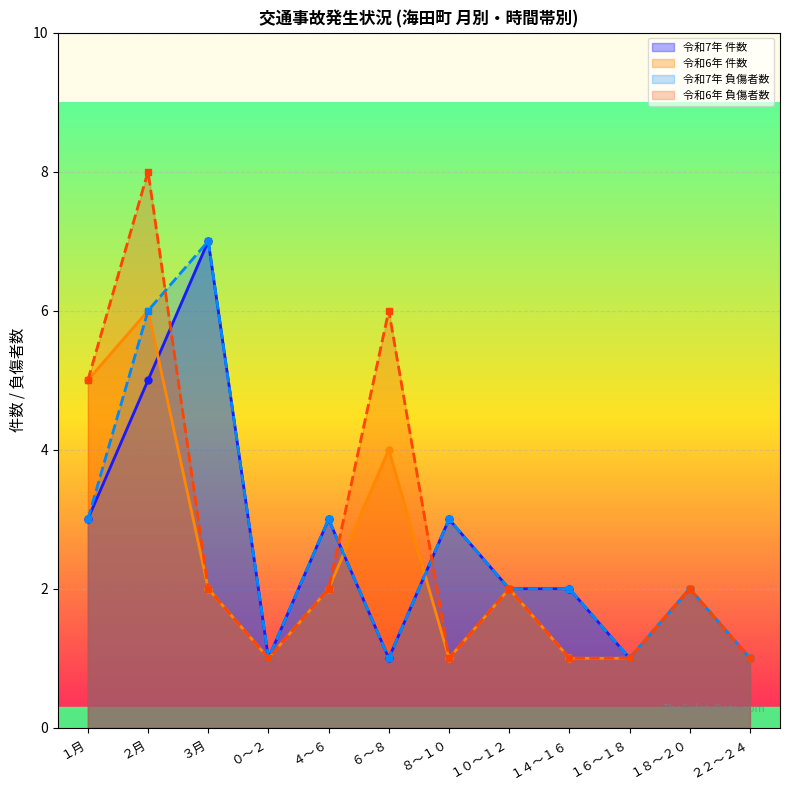

The value of 令和6年 件数 at ６～８ is 4. True or false?

True